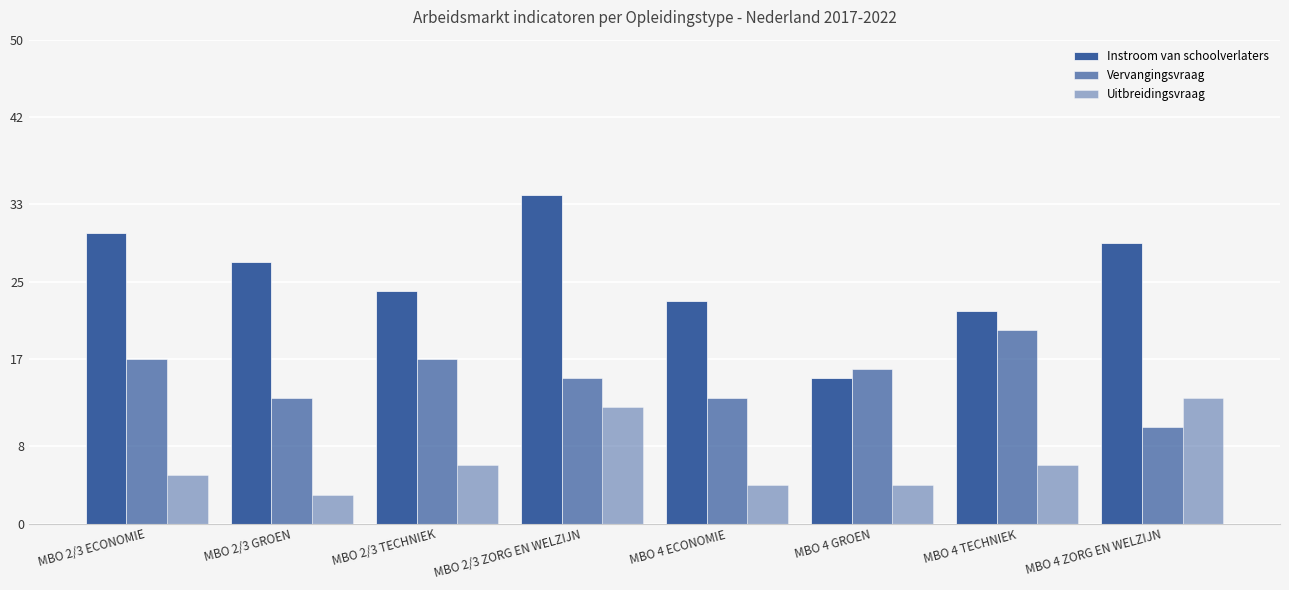

Rank the series by their maximum value, from highest to lowest.

Instroom van schoolverlaters, Vervangingsvraag, Uitbreidingsvraag